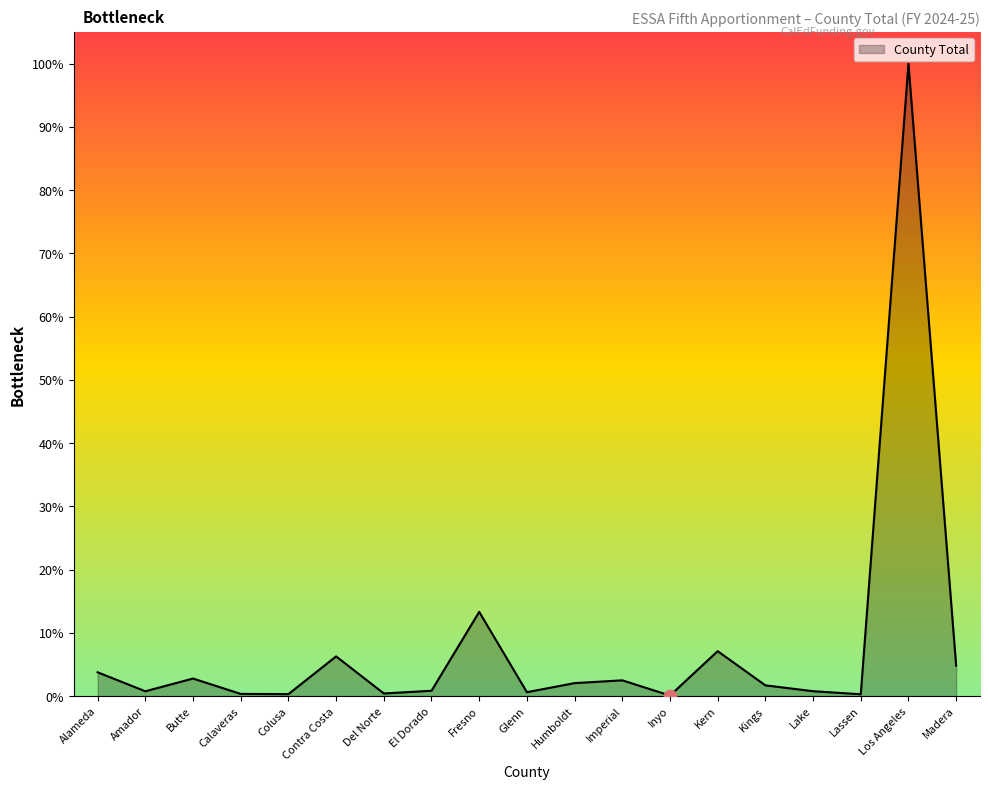

Approximately how many times larger is the value at Fresno compared to Los Angeles?

0.1